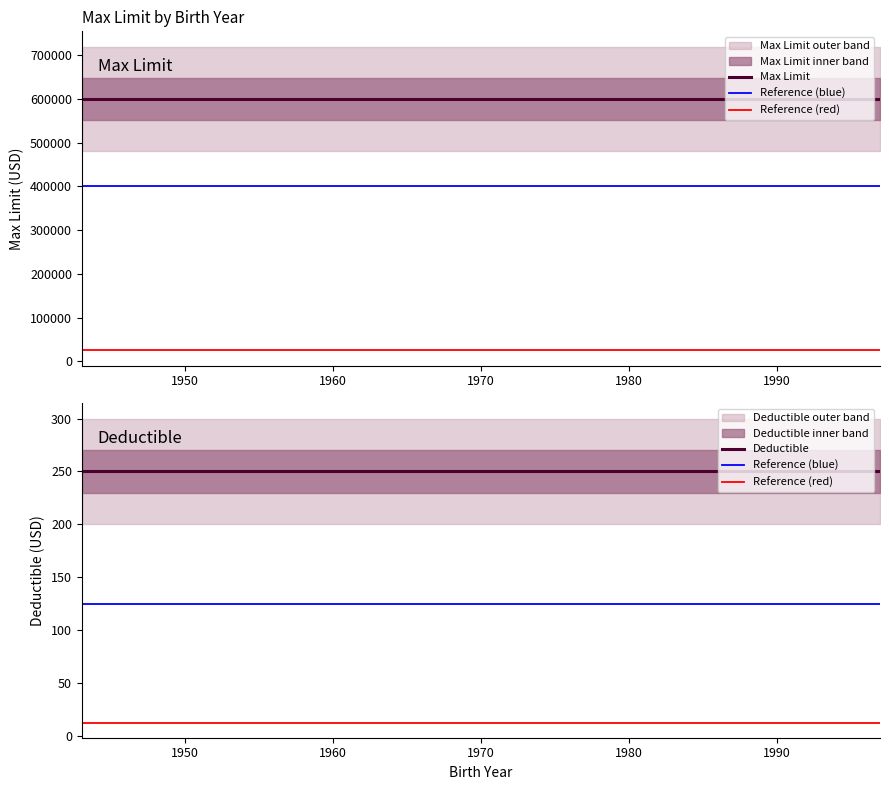

Reading left to right, transcribe all the data shown in this chart.

Max Limit: 1943=600000	1944=600000	1945=600000	1957=600000	1958=600000	1959=600000	1961=600000	1962=600000	1966=600000	1968=600000	1971=600000	1972=600000	1974=600000	1975=600000	1976=600000	1980=600000	1982=600000	1983=600000	1986=600000	1997=600000
Deductible: 1943=250	1944=250	1945=250	1957=250	1958=250	1959=250	1961=250	1962=250	1966=250	1968=250	1971=250	1972=250	1974=250	1975=250	1976=250	1980=250	1982=250	1983=250	1986=250	1997=250